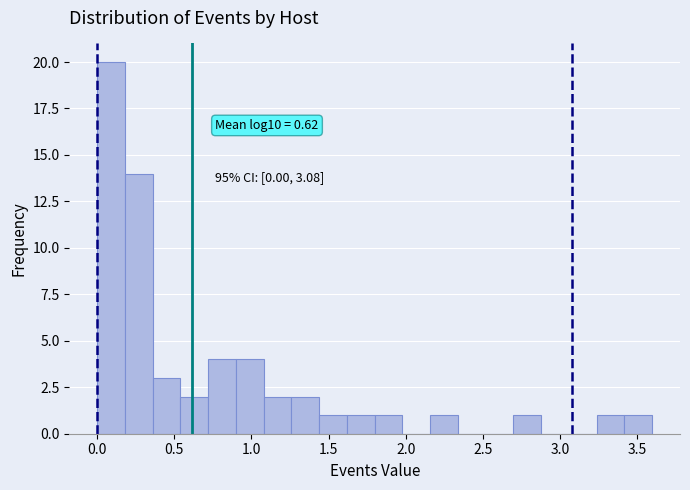

Around what value on the x-axis is the tallest bar? Give the approximate position of its centre, as read against the axis.

0.10